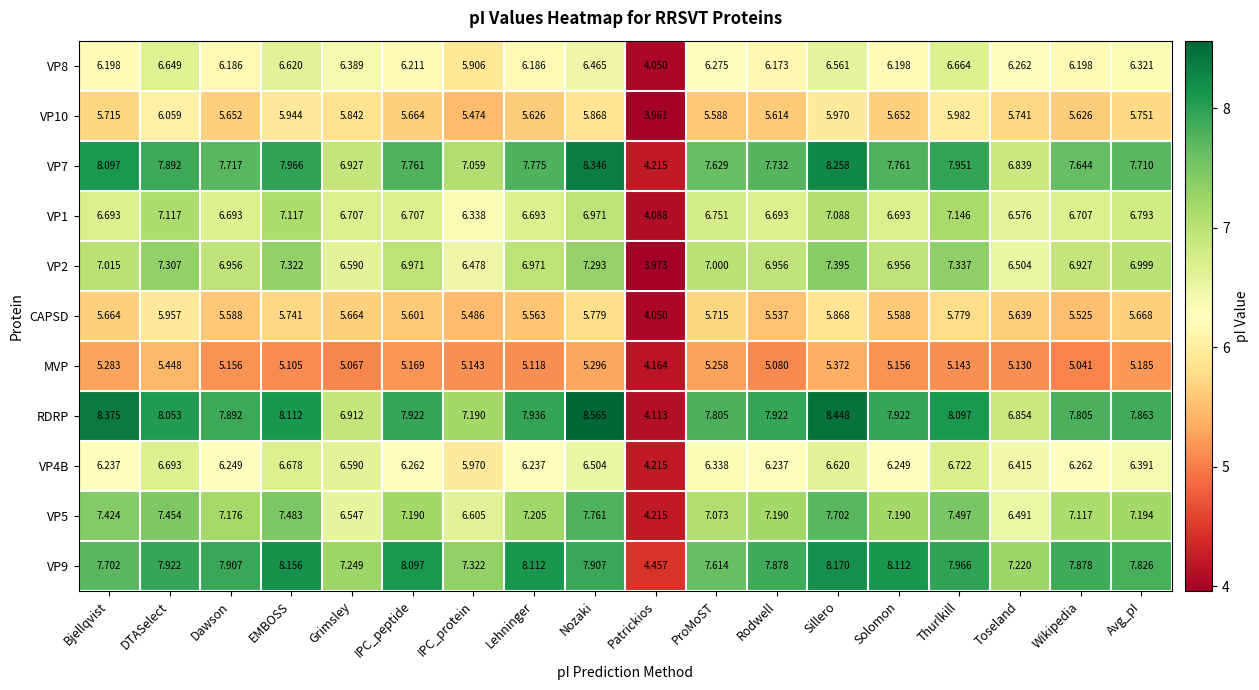

At which label is VP5 closest to 5?

Patrickios